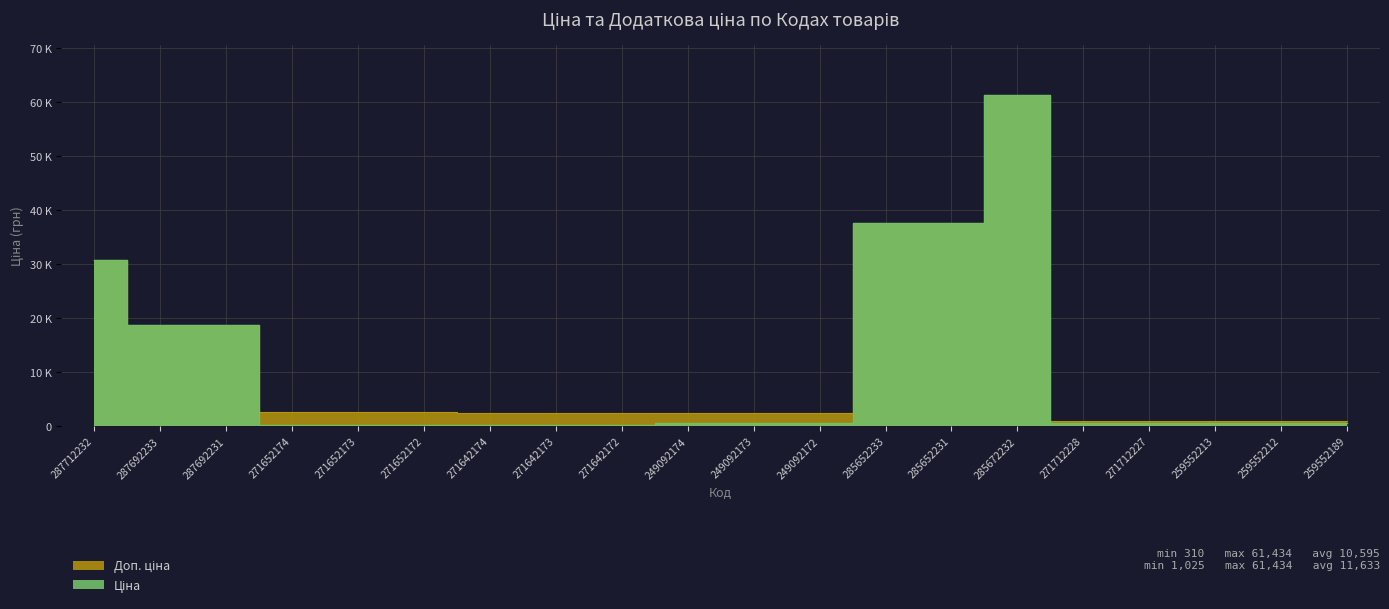

What is the greatest value displayed?

61434.3